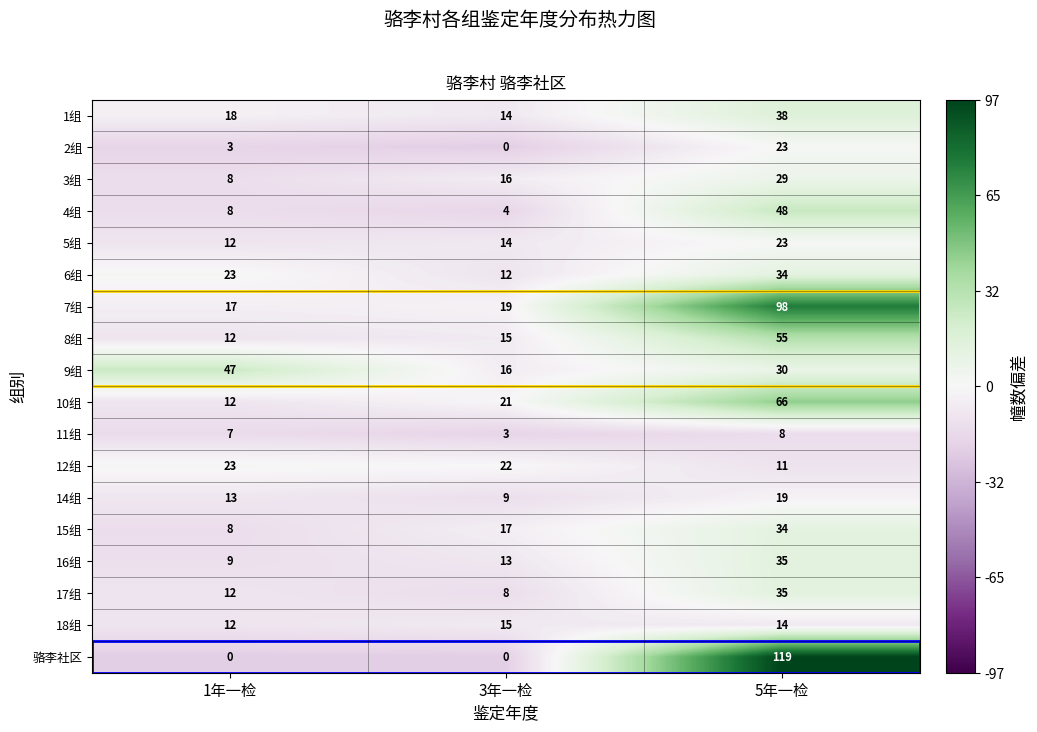

What is the total value across all series at 1年一检?

244